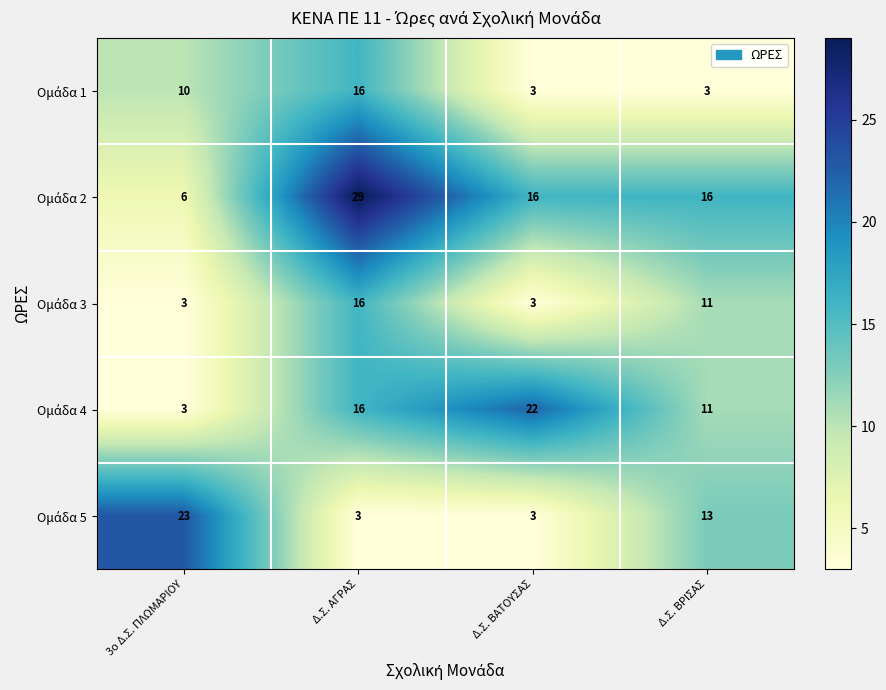

What is the spread (max minus min) of values at Δ.Σ. ΒΑΤΟΥΣΑΣ?

19